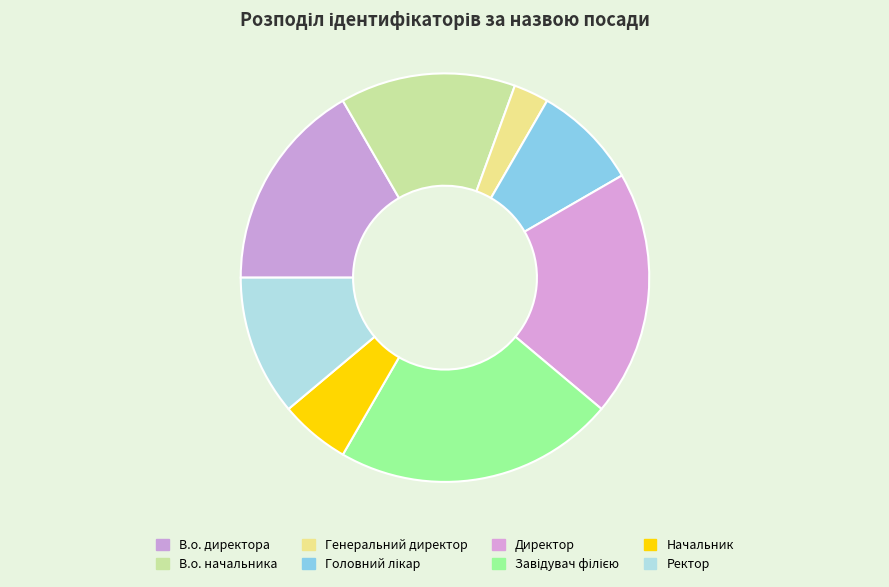

Does Ректор account for over 50% of the chart?

No